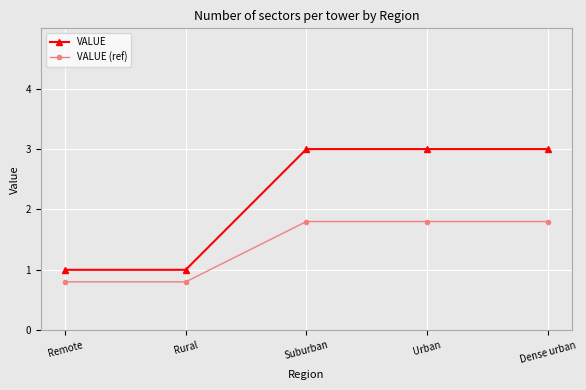

Does the chart display data point markers on the line(s)?

Yes